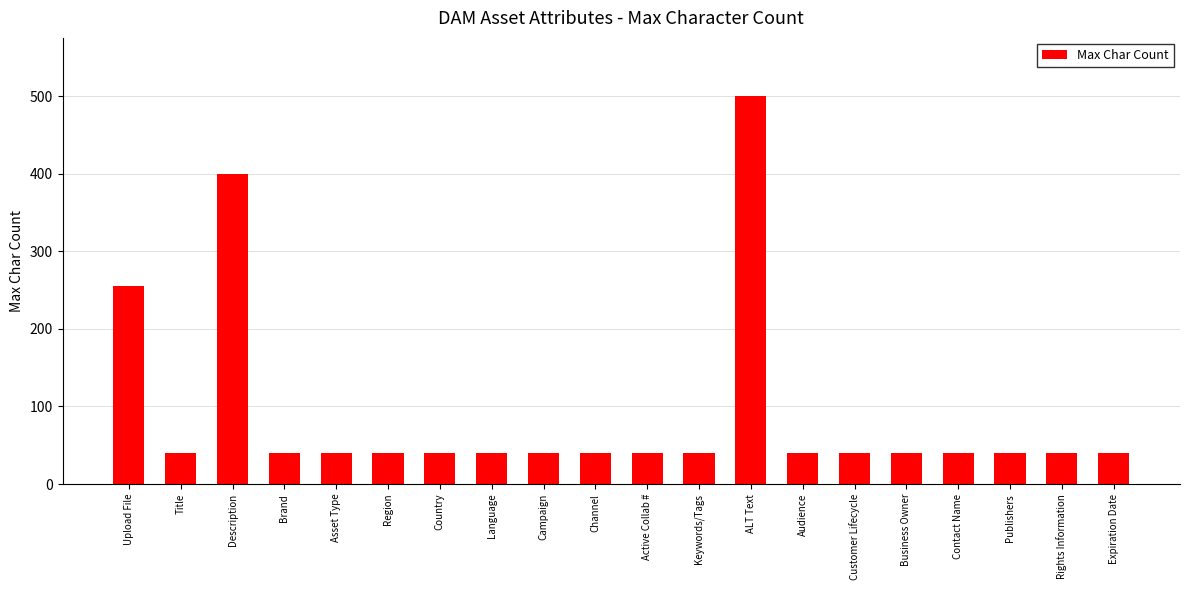

What is the greatest value displayed?

500